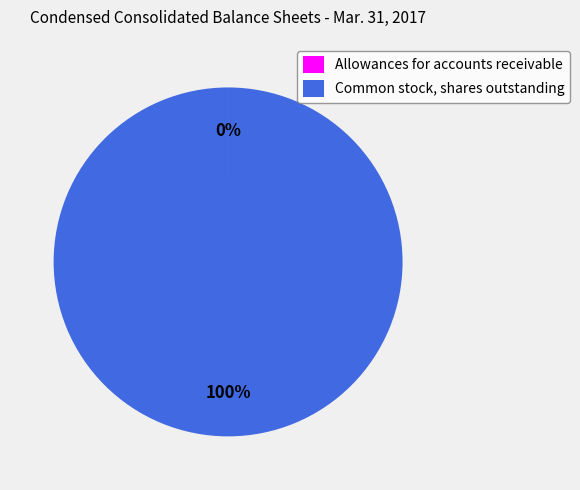

Is there any slice that represents more than half of the pie?

Yes